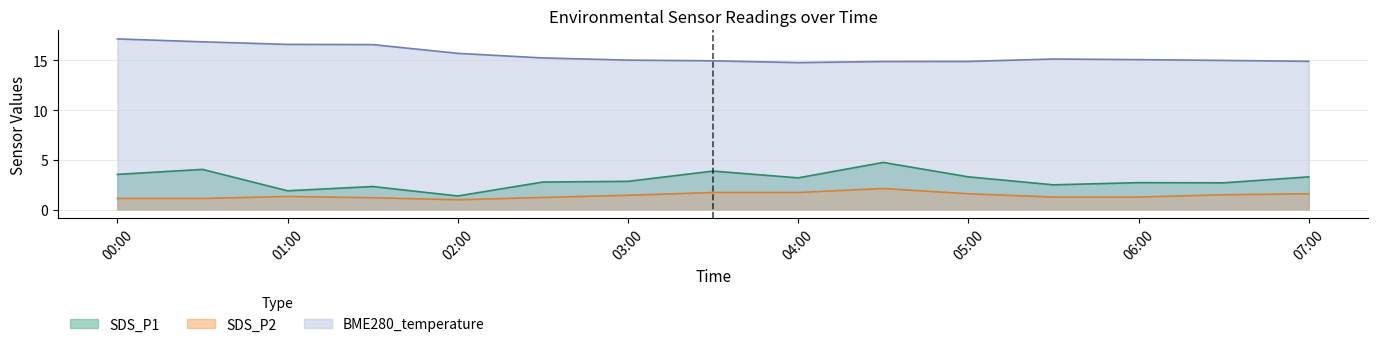

True or false: SDS_P1 and SDS_P2 cross at least once.

False